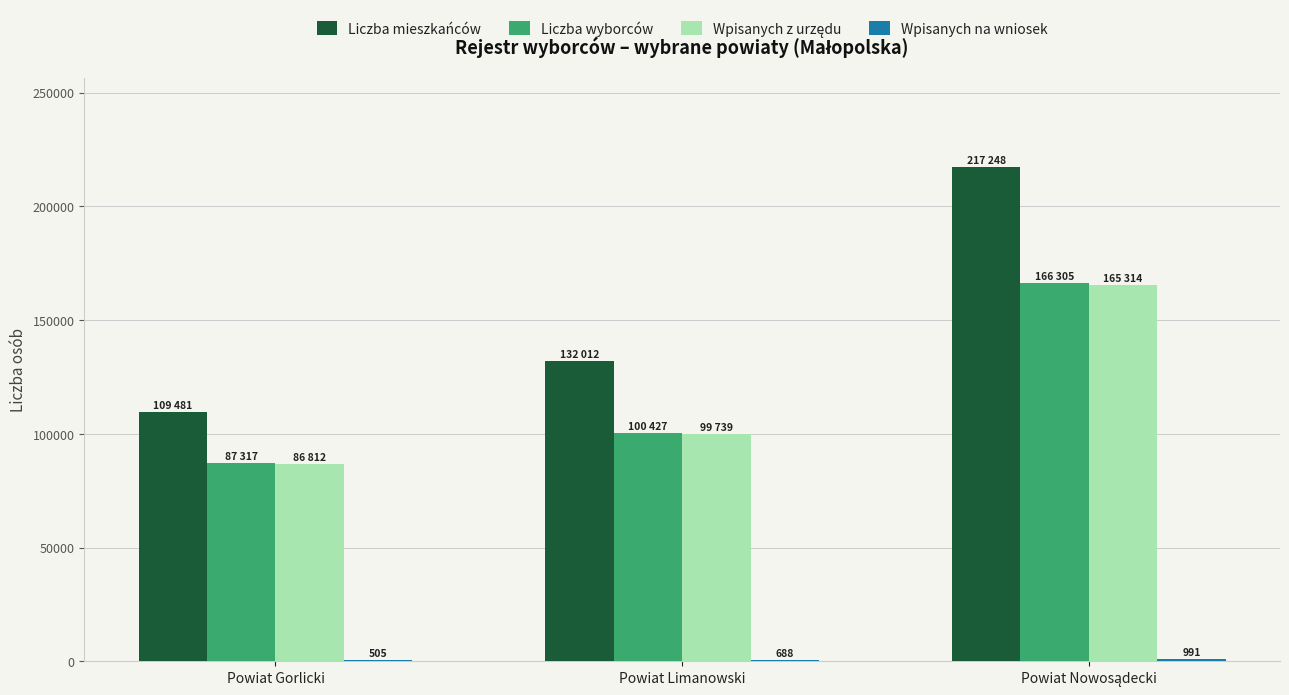

What is the greatest value displayed?

217248